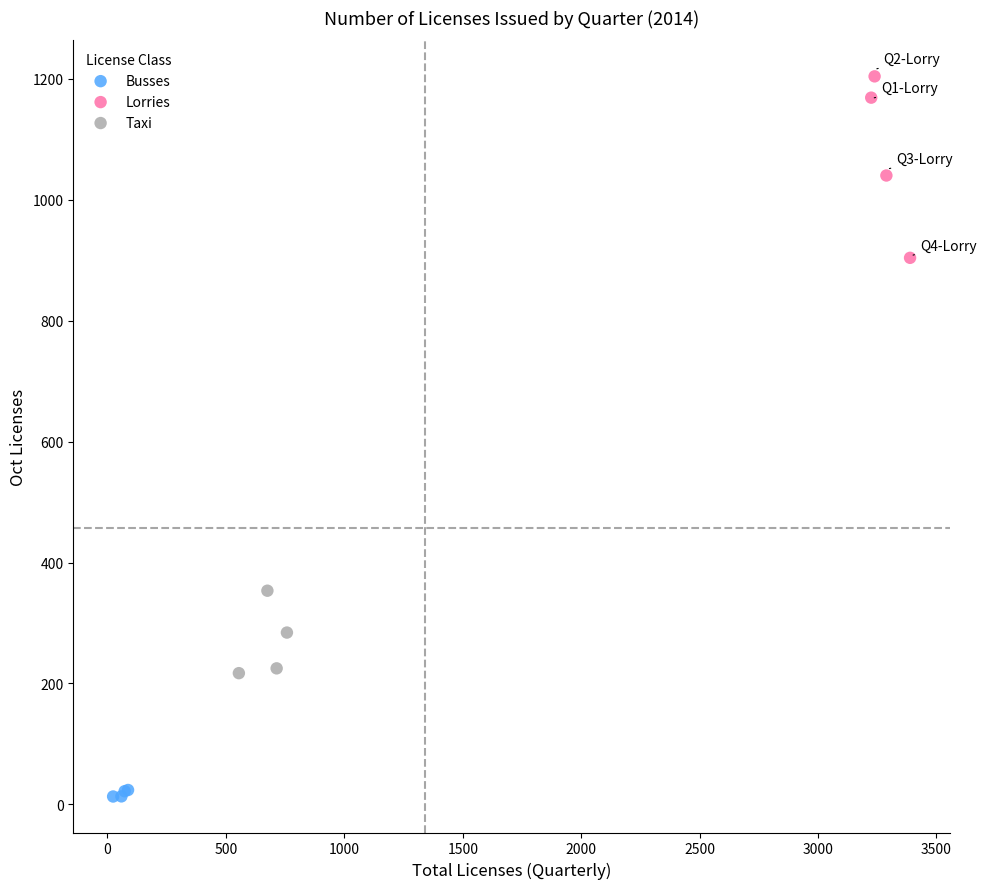

Which series contains the lowest Y value?

Busses